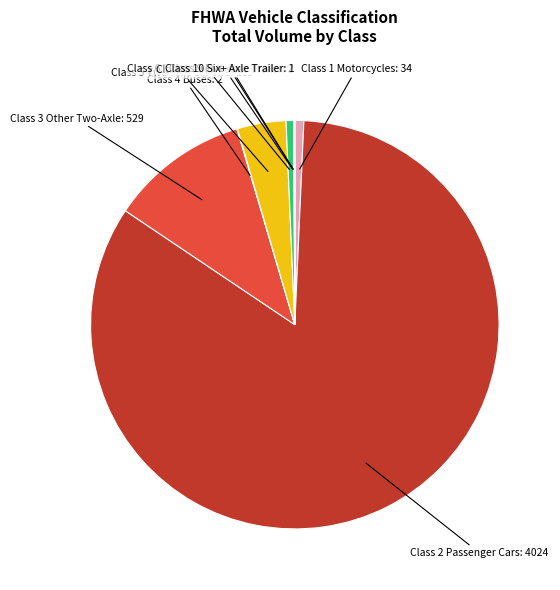

The Class 1 Motorcycles: 34 slice represents 11% of the pie. True or false?

False